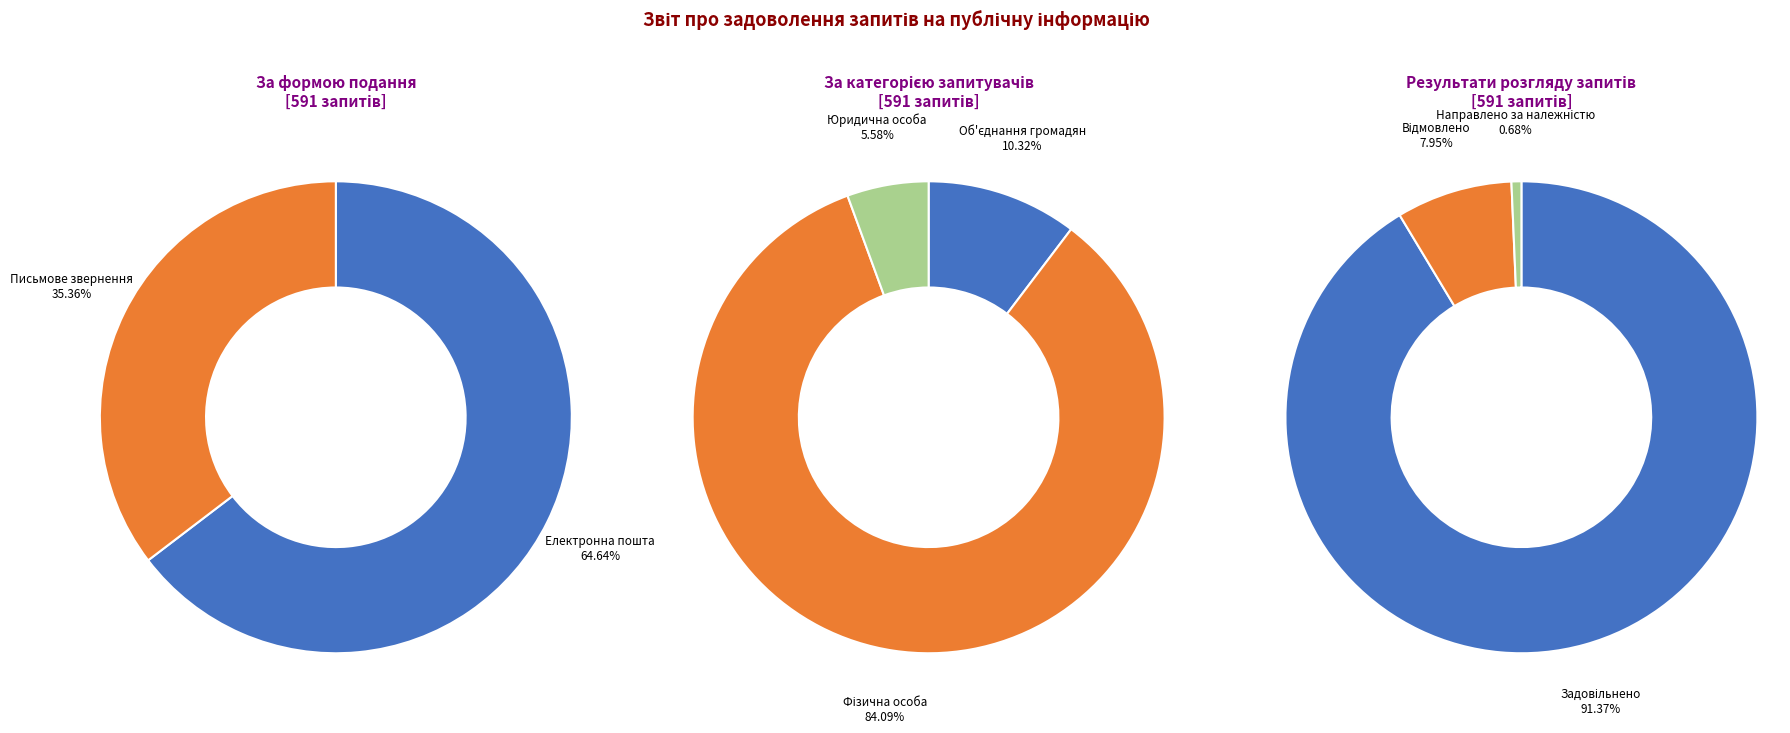

To the nearest percent, what is the difference between the largest and smallest slice percentages?

79%